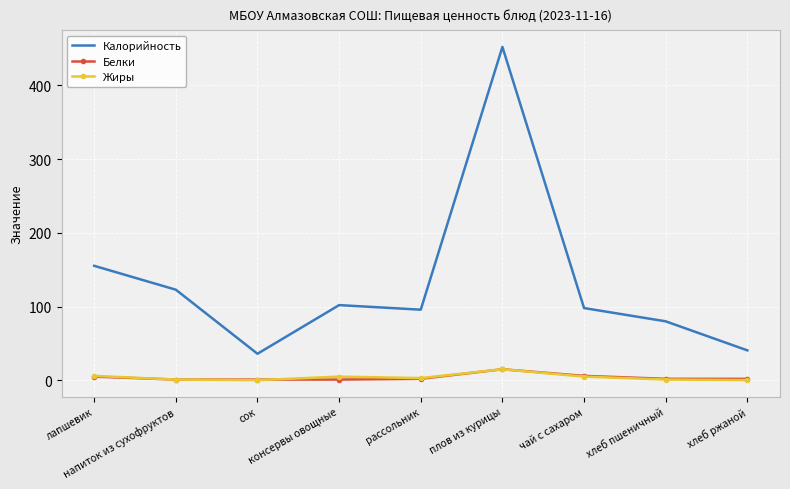

True or false: Калорийность and Белки intersect in this chart.

False